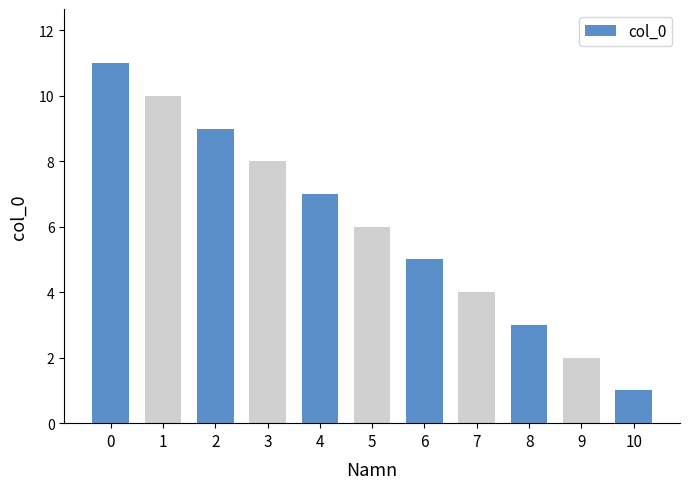

True or false: the data shows 3 at 8.

True